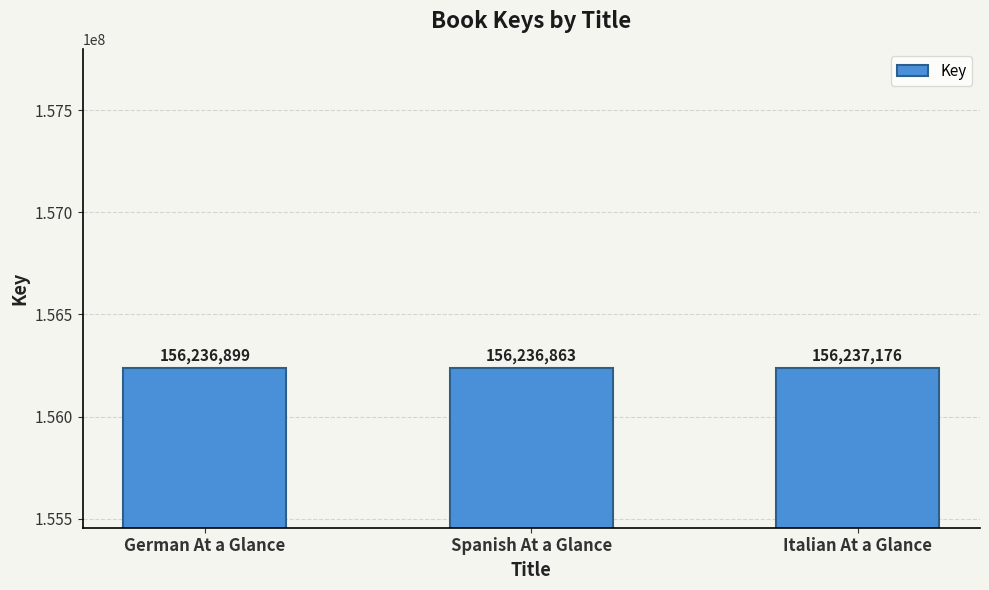

Does the chart contain any negative values?

No